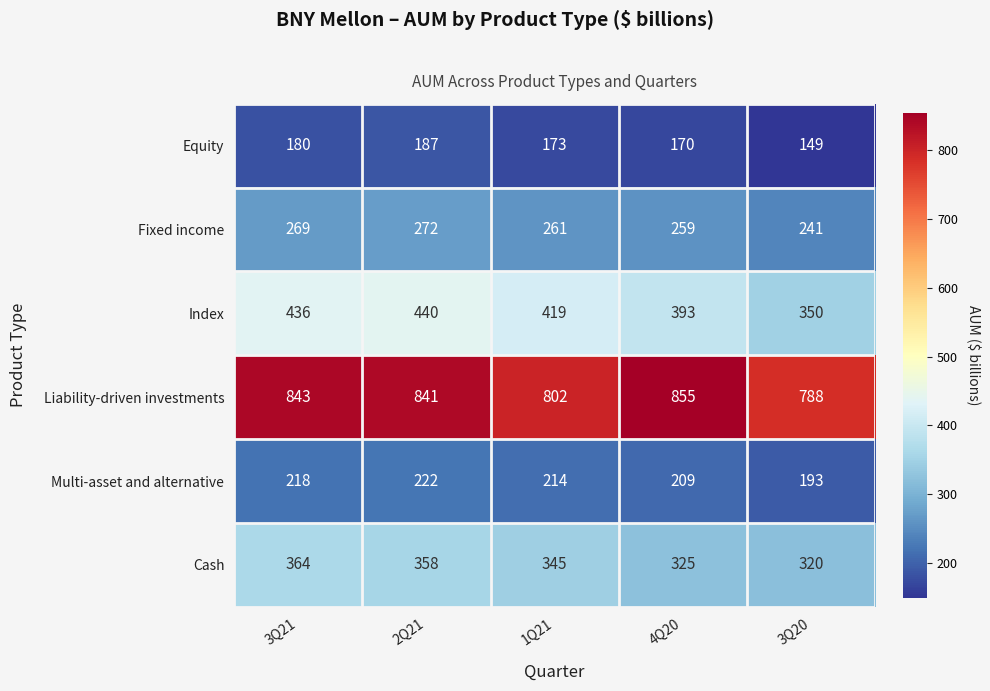

At how many categories does at least one series exceed 588?

5